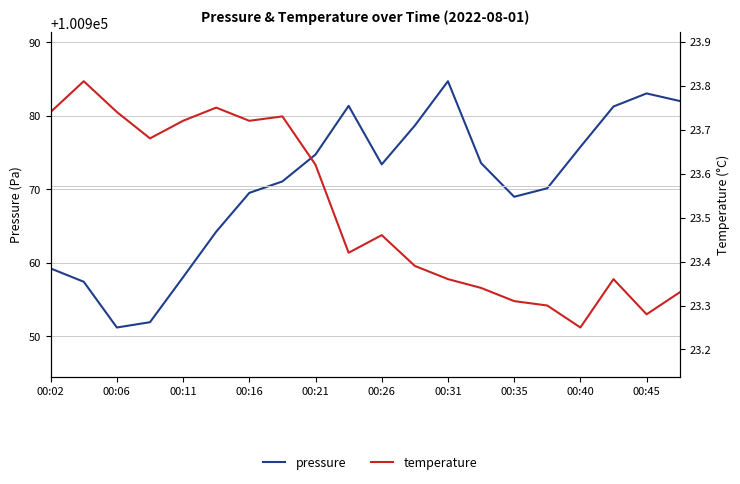

Is the value of pressure at 00:26 greater than the value of temperature at 00:45?

Yes